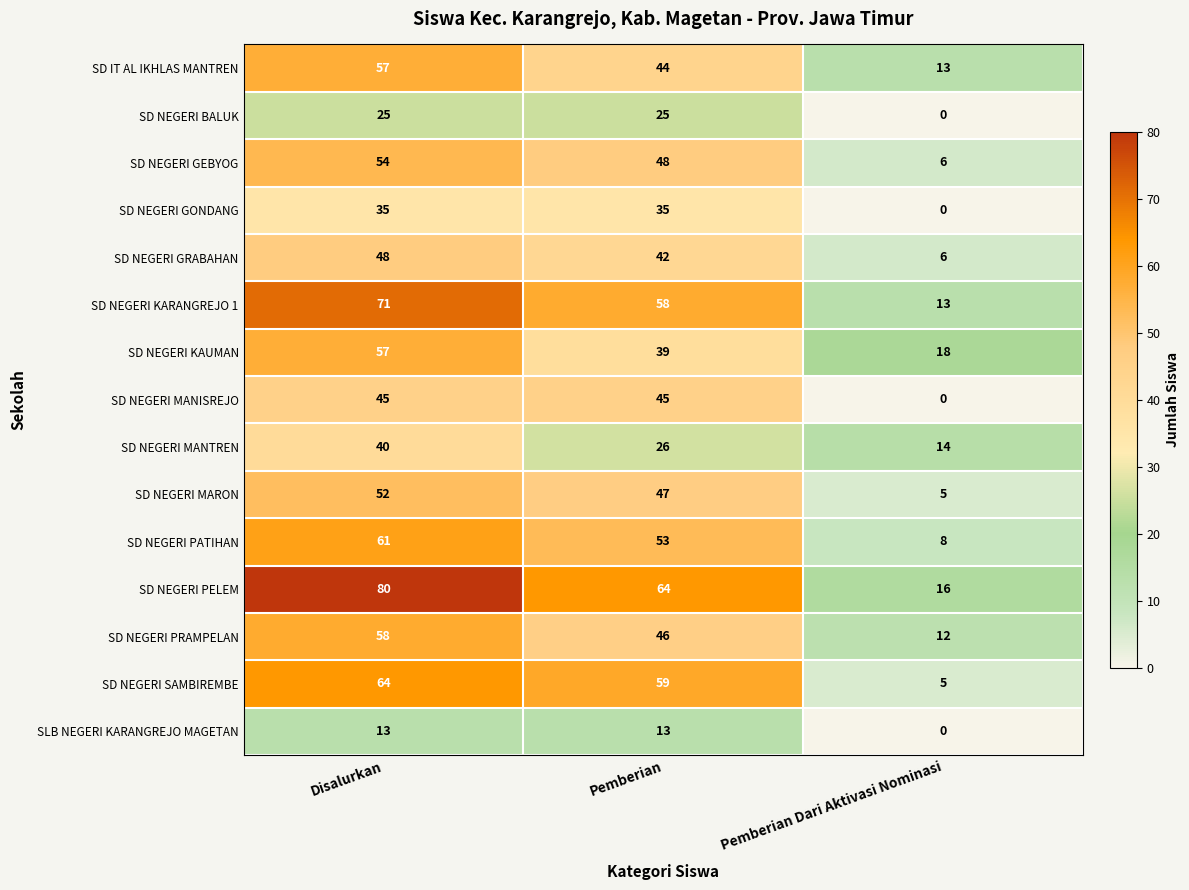

How many values in the SD NEGERI KAUMAN series are below 39?

1